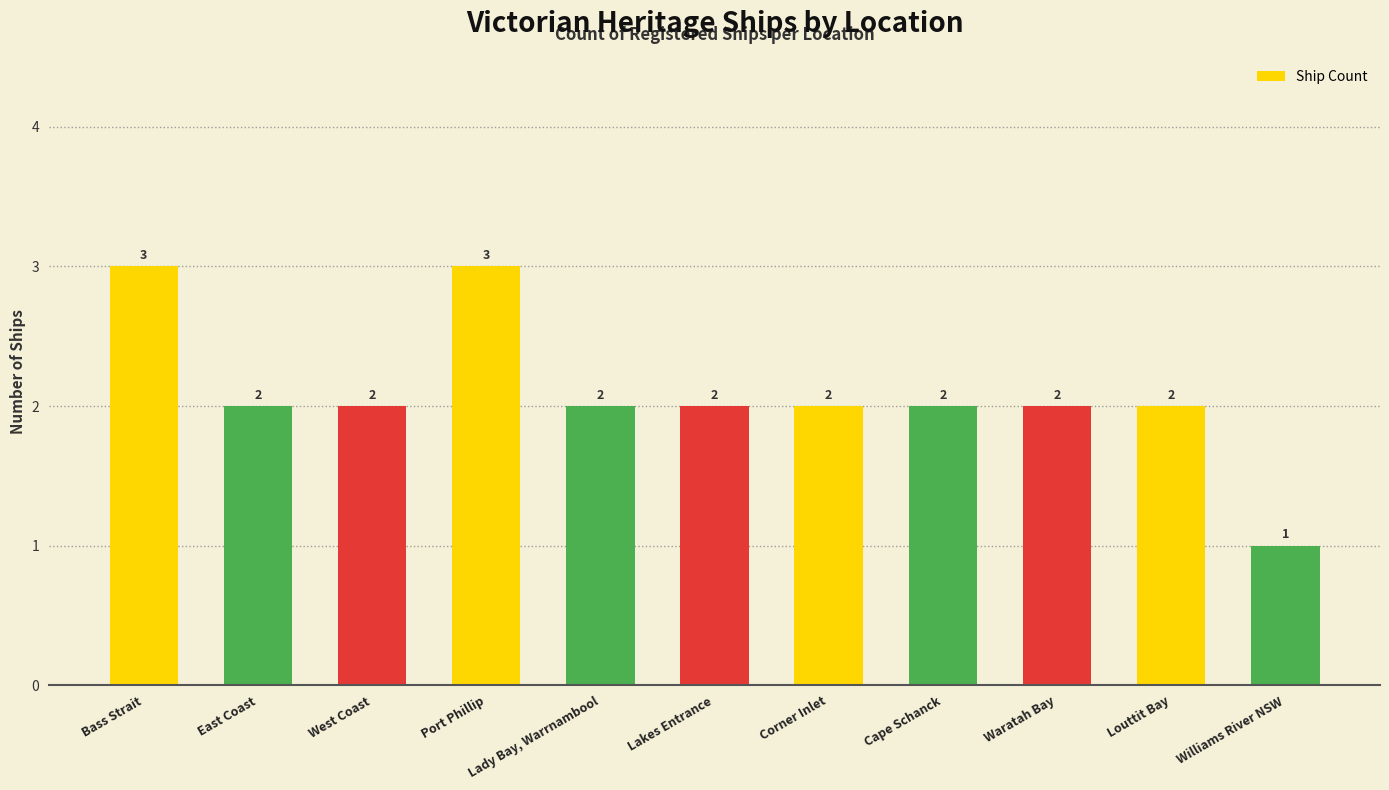

Which label corresponds to the smallest value in the chart?

Williams River NSW